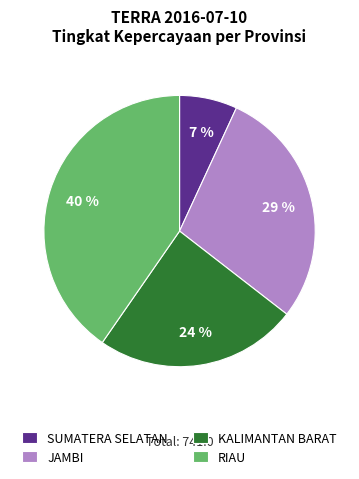

True or false: JAMBI accounts for 38% of the total.

False